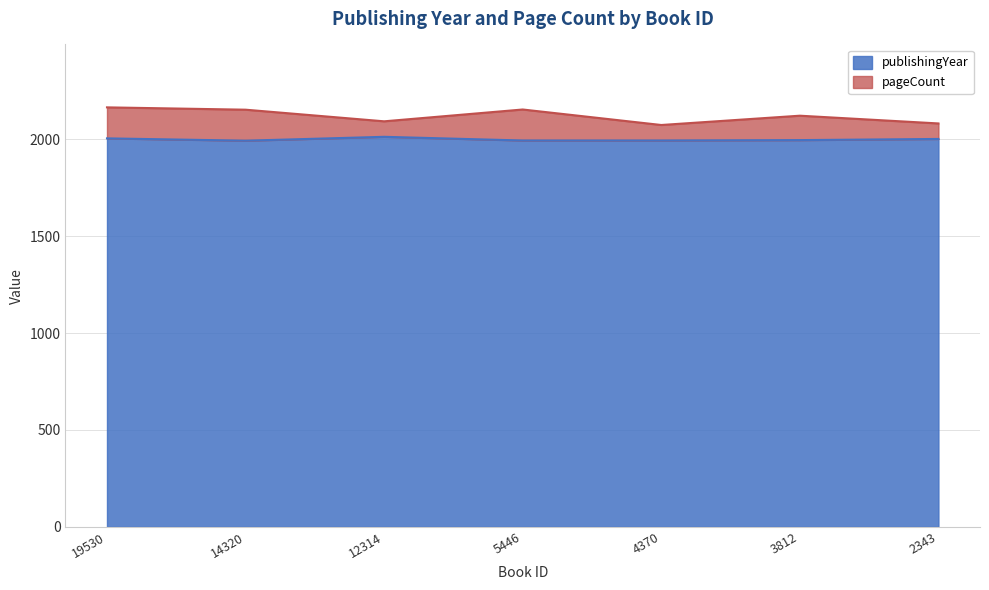

What is the difference between the values at 4370 and 3812?

2